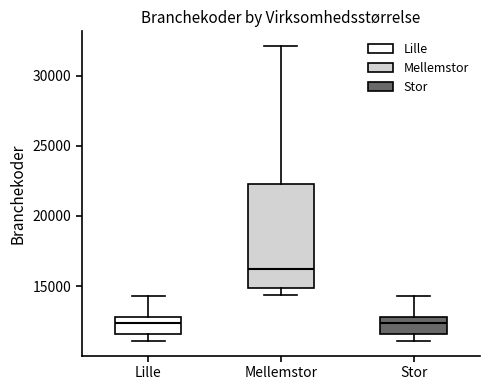

Reading left to right, read every box against the y-axis: the position of its median line, the range the box covers, and the ends of its whiskers. The values are not printed on the chart, so give them approximately, as read against the axis.

Lille: median 12500, box 11500 to 13000, whiskers 11000 to 14500
Mellemstor: median 16500, box 15000 to 22500, whiskers 14500 to 32000
Stor: median 12500, box 11500 to 13000, whiskers 11000 to 14500